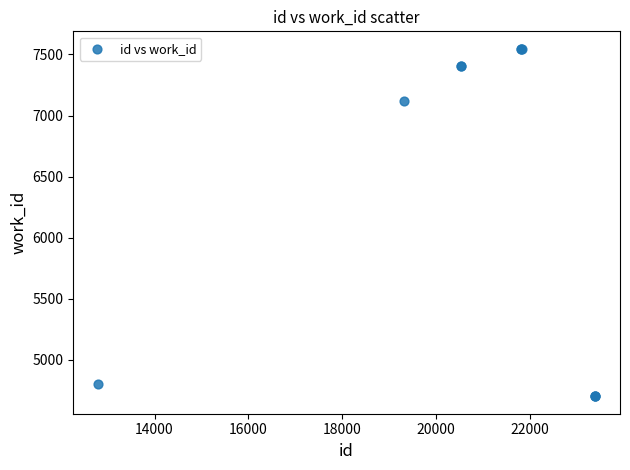

What Y value in the scatter plot is closest to 6124?

7123